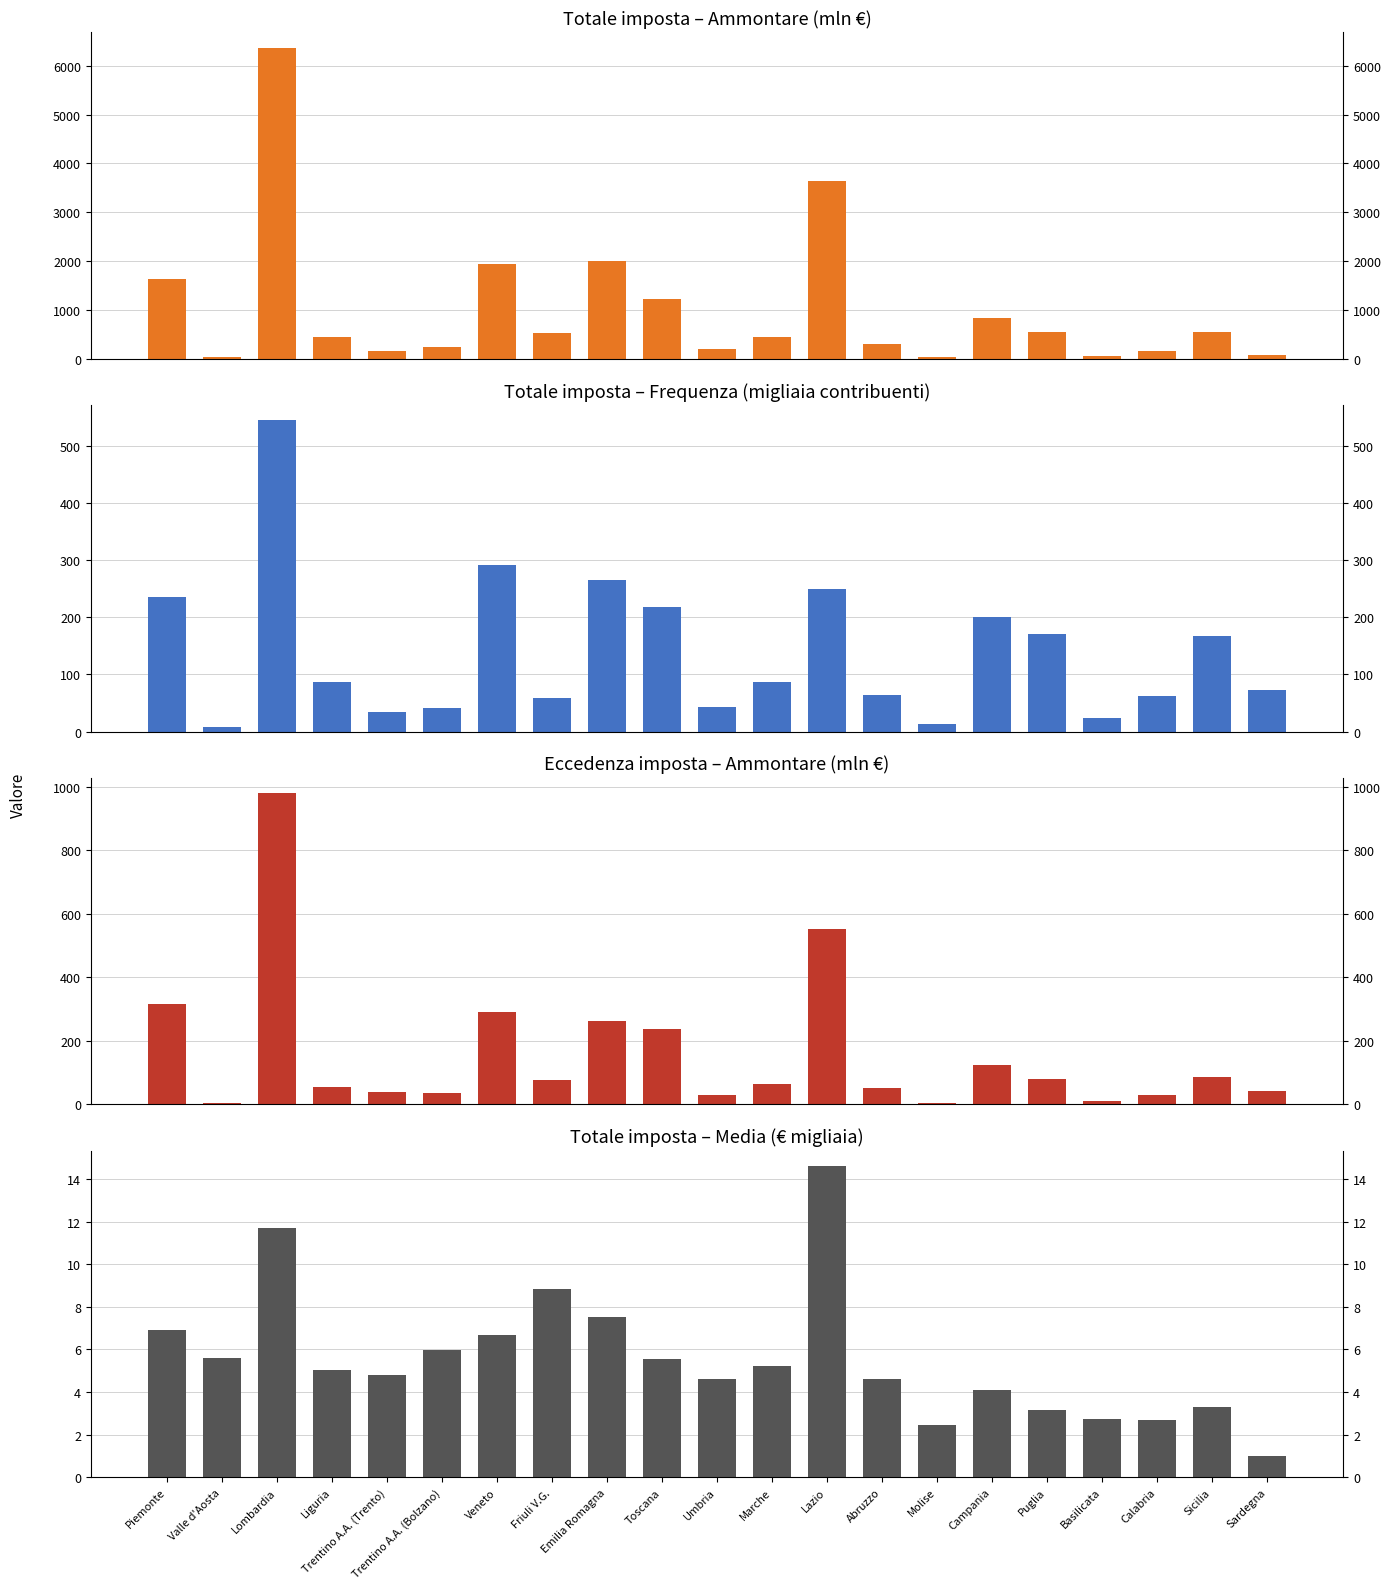

How many bars are there in each group?

4